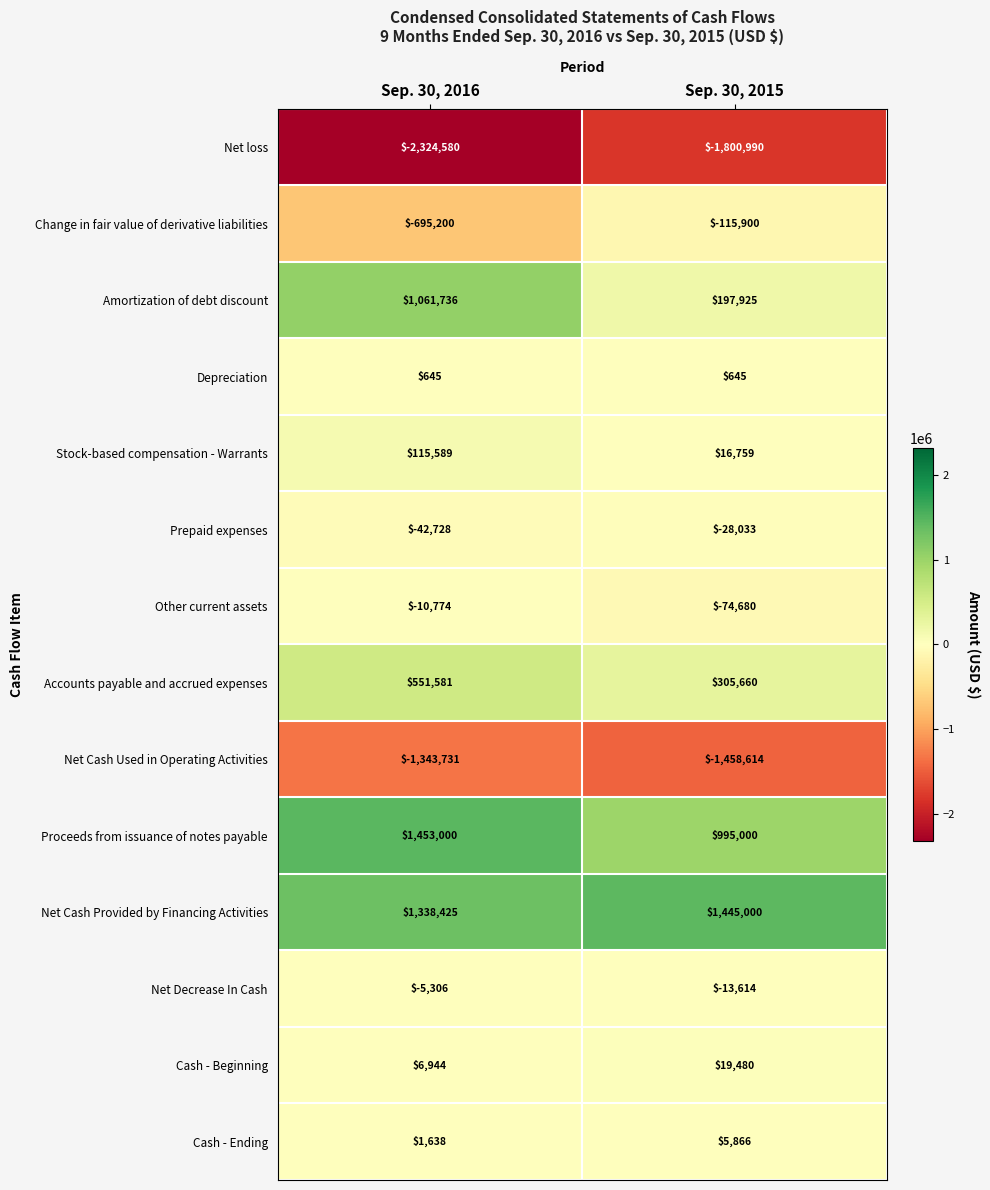

What is the sum of the Cash - Beginning values at Sep. 30, 2015 and Sep. 30, 2016?

26424